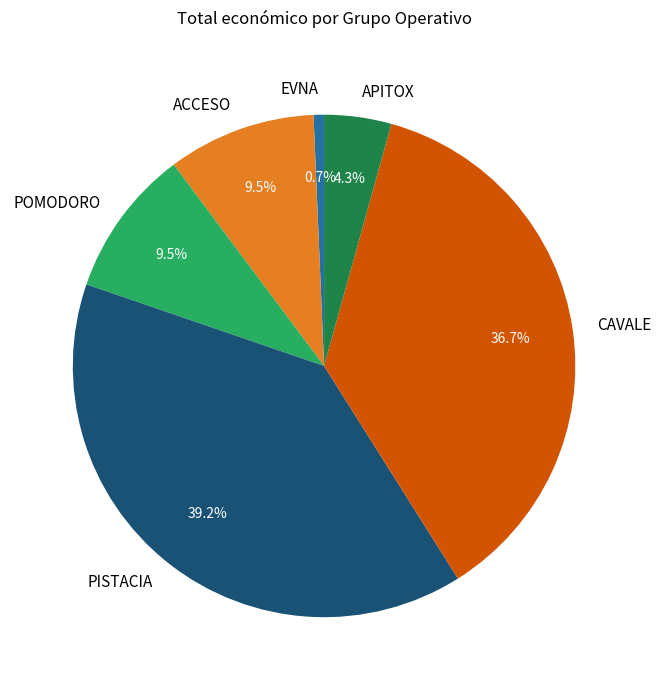

How many slices are in this pie chart?

6